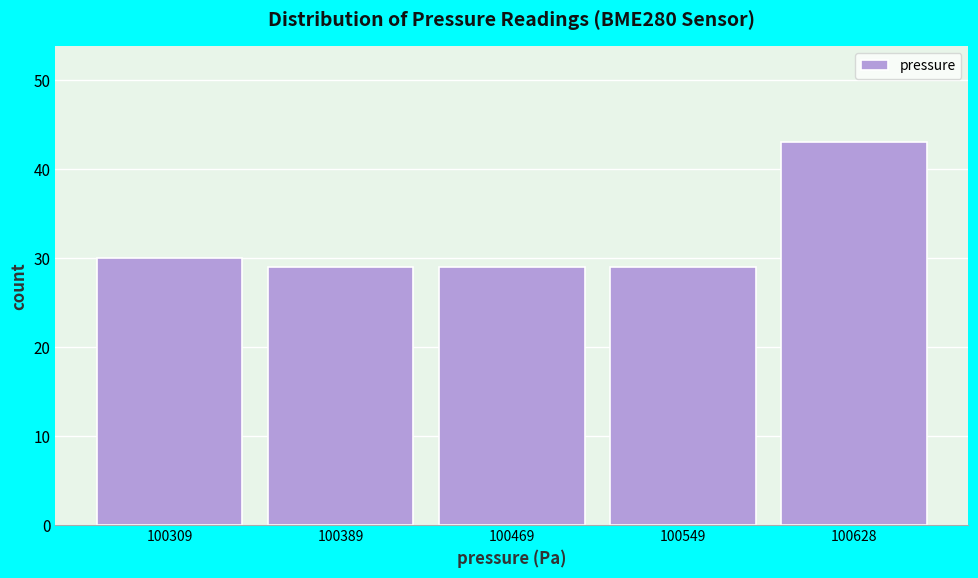

Reading right to left, transcribe all the data shown in this chart.

43	29	29	29	30